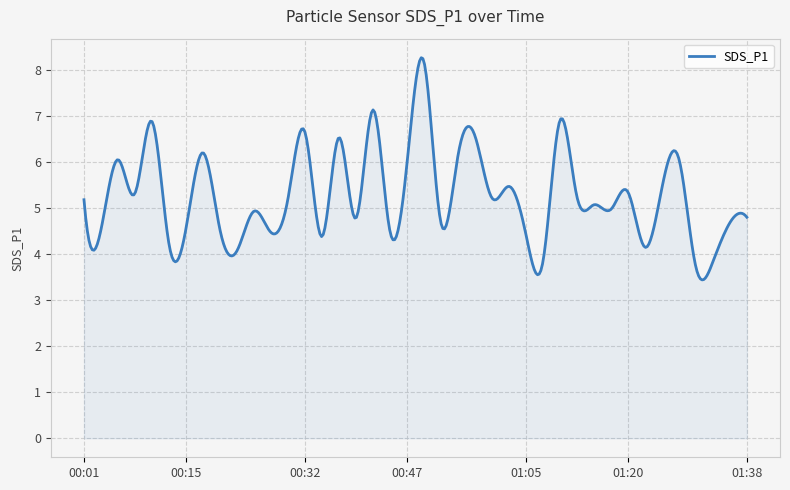

What is the maximum value shown in the chart?

8.3